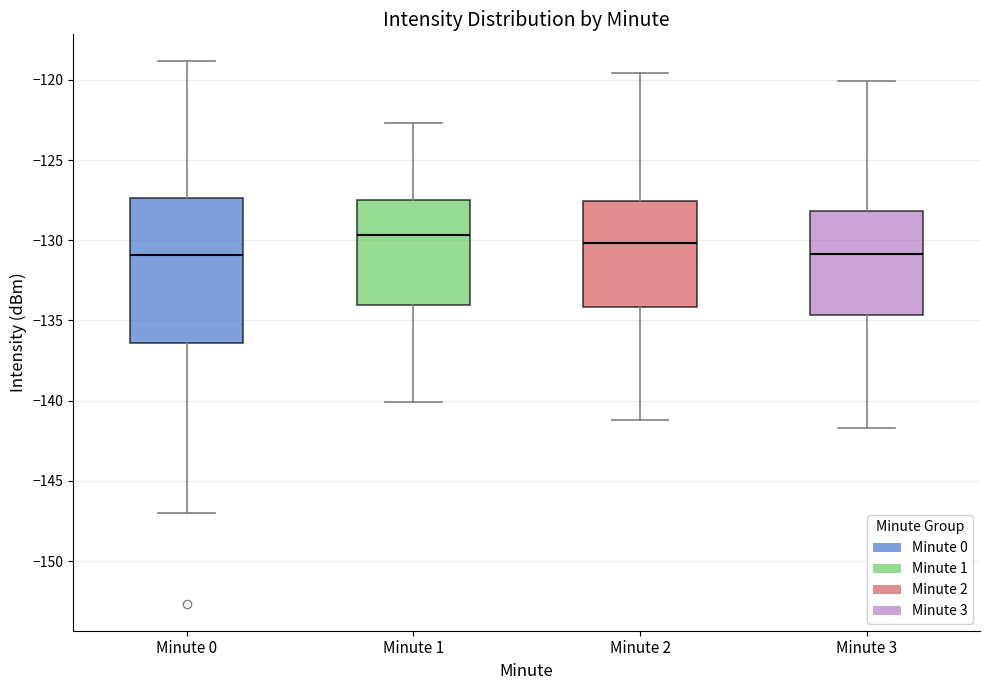

Reading left to right, read every box against the y-axis: the position of its median line, the range the box covers, and the ends of its whiskers. The values are not printed on the chart, so give them approximately, as read against the axis.

Minute 0: median -131.0, box -136.5 to -127.5, whiskers -147.0 to -119.0
Minute 1: median -129.5, box -134.0 to -127.5, whiskers -140.0 to -122.5
Minute 2: median -130.0, box -134.0 to -127.5, whiskers -141.0 to -119.5
Minute 3: median -131.0, box -134.5 to -128.0, whiskers -141.5 to -120.0